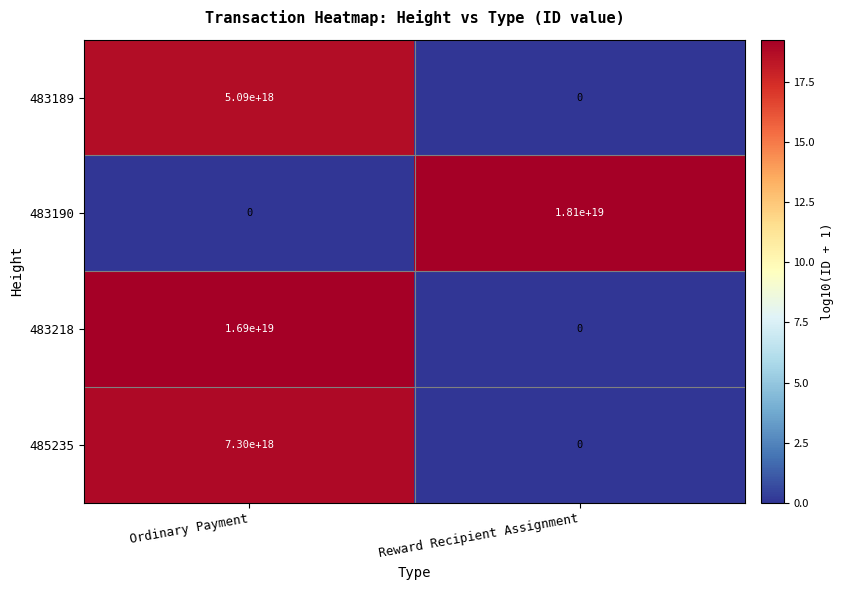

Is it true that 483218 equals 16900000000000000000 at Ordinary Payment?

True